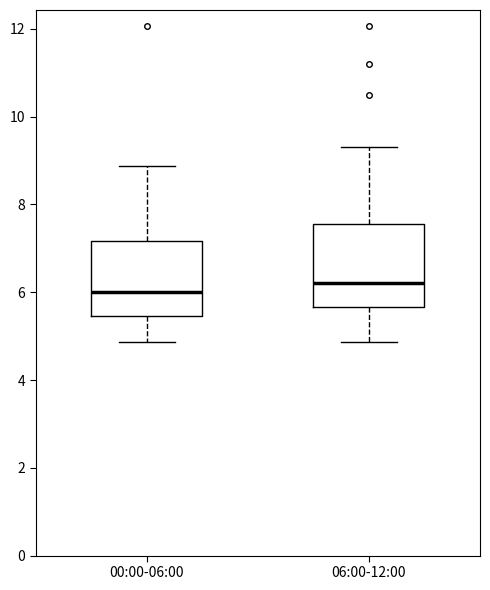

Where is the upper edge of the box for 00:00-06:00 on the y-axis? The values are not printed on the chart, so give them approximately, as read against the axis.

7.2